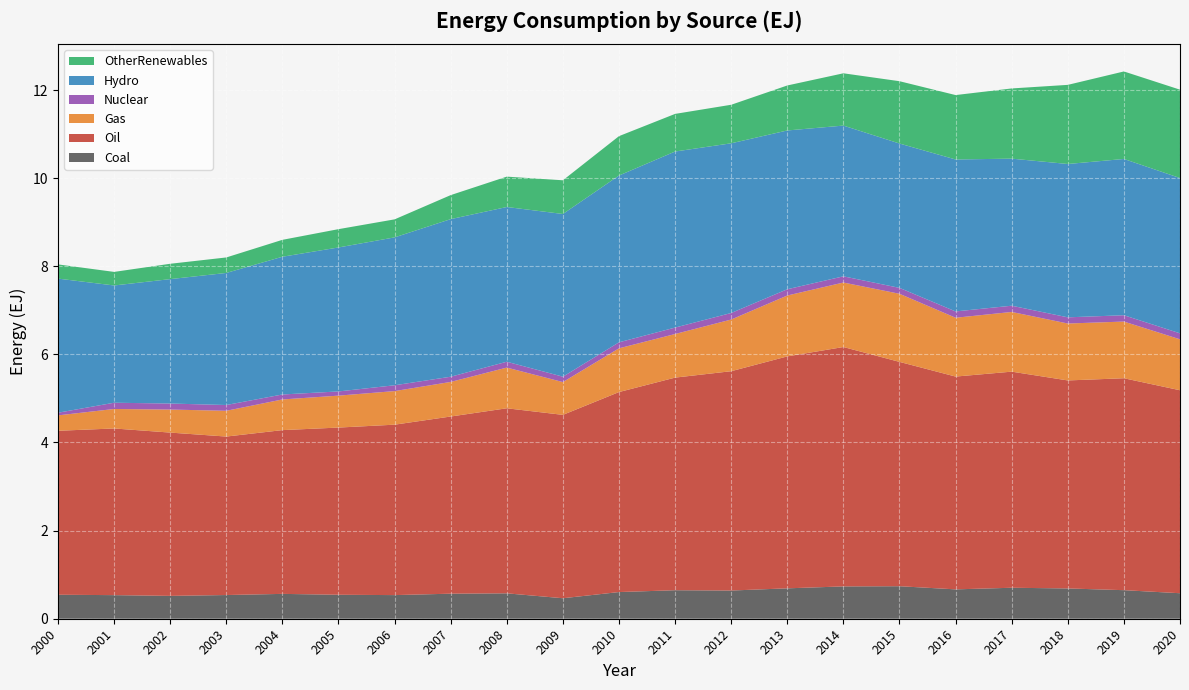

Reading left to right, list all the values displayed in this chart.

Coal: 0.5	0.5	0.5	0.5	0.6	0.5	0.5	0.6	0.6	0.5	0.6	0.6	0.6	0.7	0.7	0.7	0.7	0.7	0.7	0.6	0.6
Oil: 3.7	3.8	3.7	3.6	3.7	3.8	3.9	4.0	4.2	4.2	4.5	4.8	5.0	5.3	5.4	5.1	4.8	4.9	4.7	4.8	4.6
Gas: 0.3	0.4	0.5	0.6	0.7	0.7	0.8	0.8	0.9	0.7	1.0	1.0	1.2	1.4	1.5	1.5	1.3	1.4	1.3	1.3	1.2
Nuclear: 0.1	0.1	0.1	0.1	0.1	0.1	0.1	0.1	0.1	0.1	0.1	0.1	0.1	0.1	0.1	0.1	0.1	0.1	0.1	0.1	0.1
Hydro: 3.0	2.7	2.8	3.0	3.1	3.3	3.4	3.6	3.5	3.7	3.8	4.0	3.9	3.6	3.4	3.3	3.4	3.3	3.5	3.5	3.5
OtherRenewables: 0.3	0.3	0.3	0.4	0.4	0.4	0.4	0.5	0.7	0.8	0.9	0.9	0.9	1.0	1.2	1.4	1.5	1.6	1.8	2.0	2.0